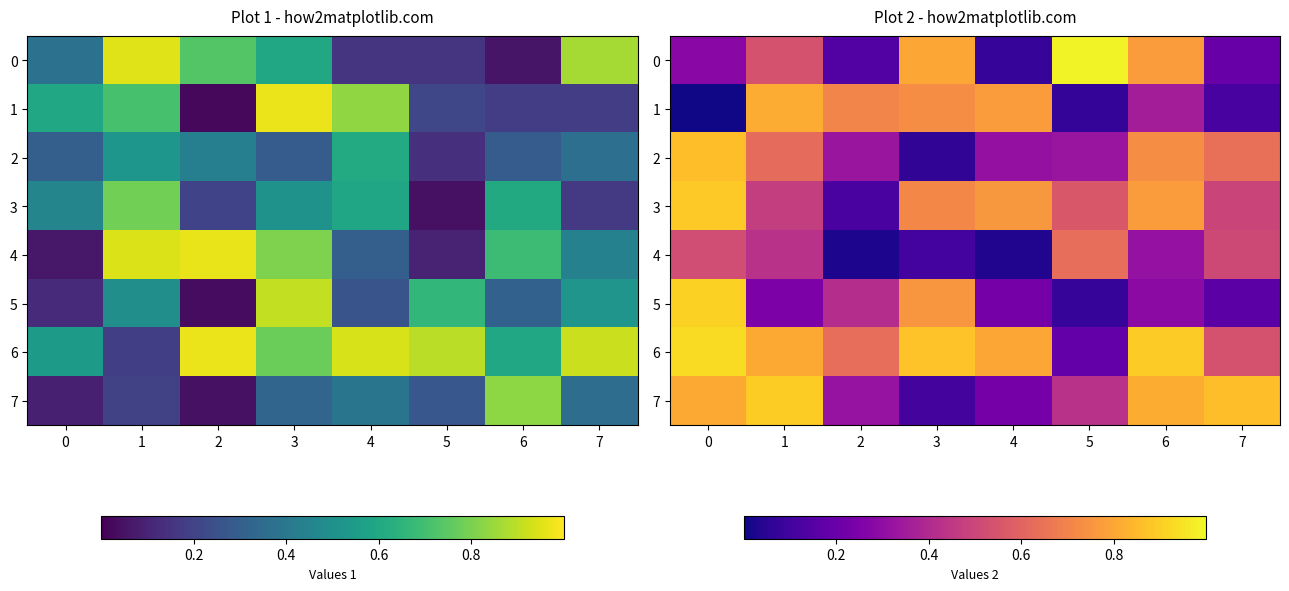

What is the total value across all series at 1?

4.8